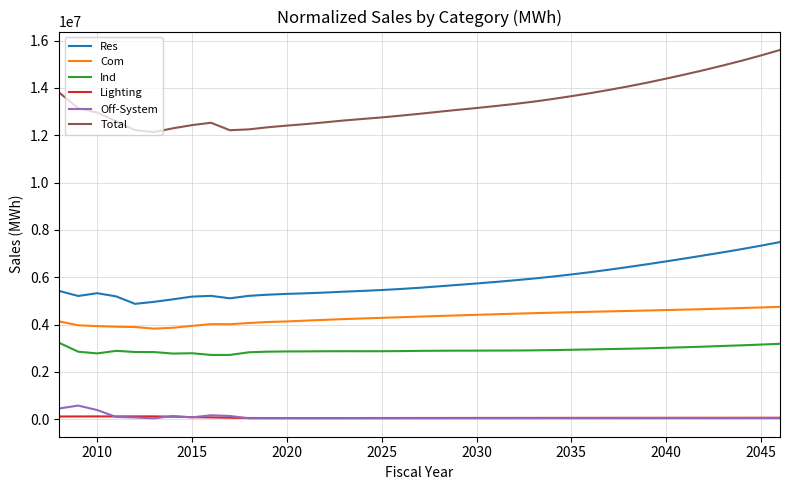

Which series has the widest spread of values?

Total